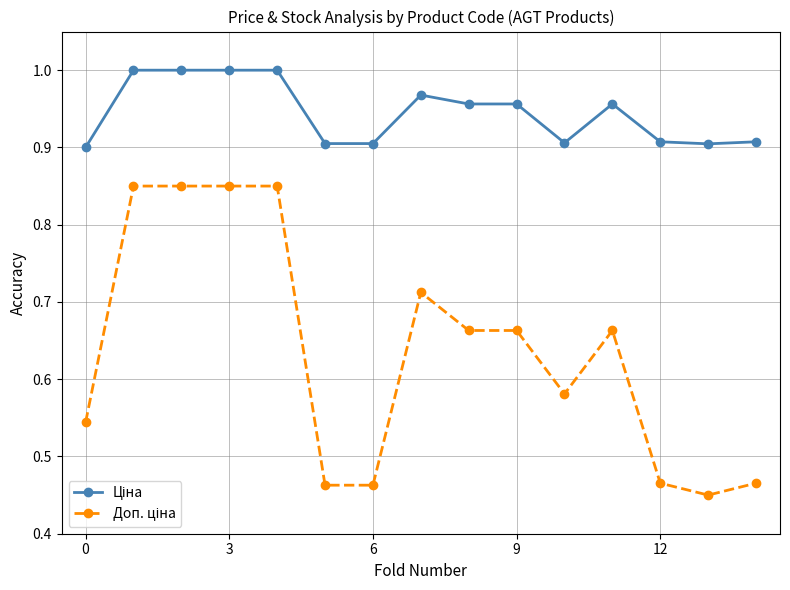

At how many categories does at least one series exceed 0?

15